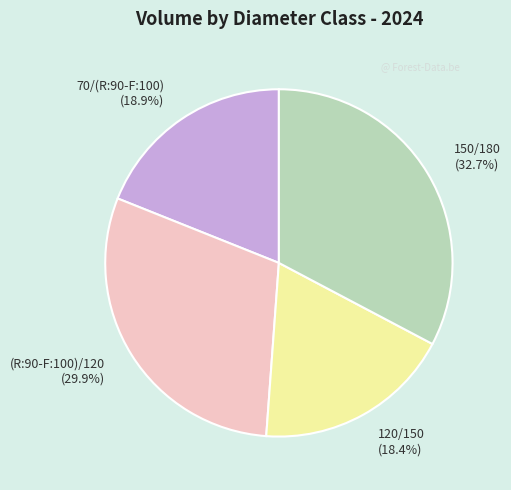

The 120/150 slice represents 25% of the pie. True or false?

False